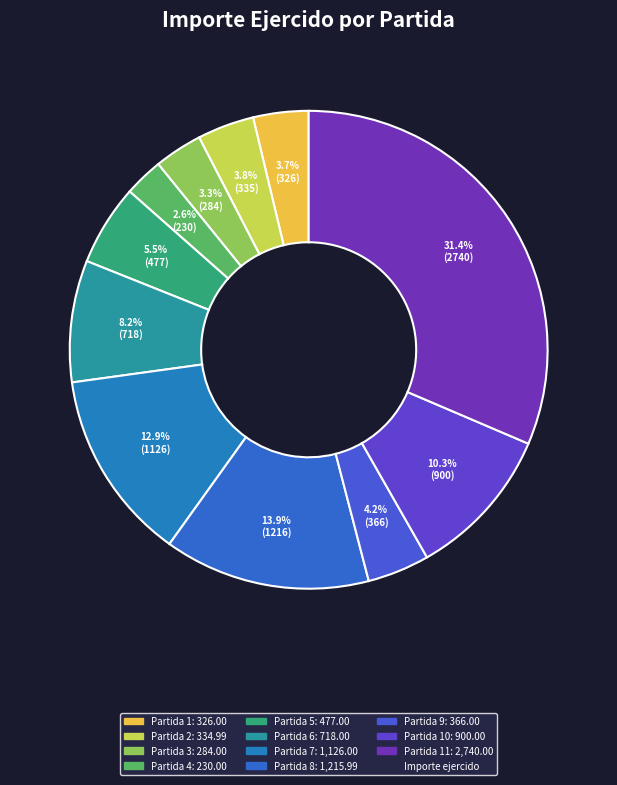

Which slice is the largest?

11